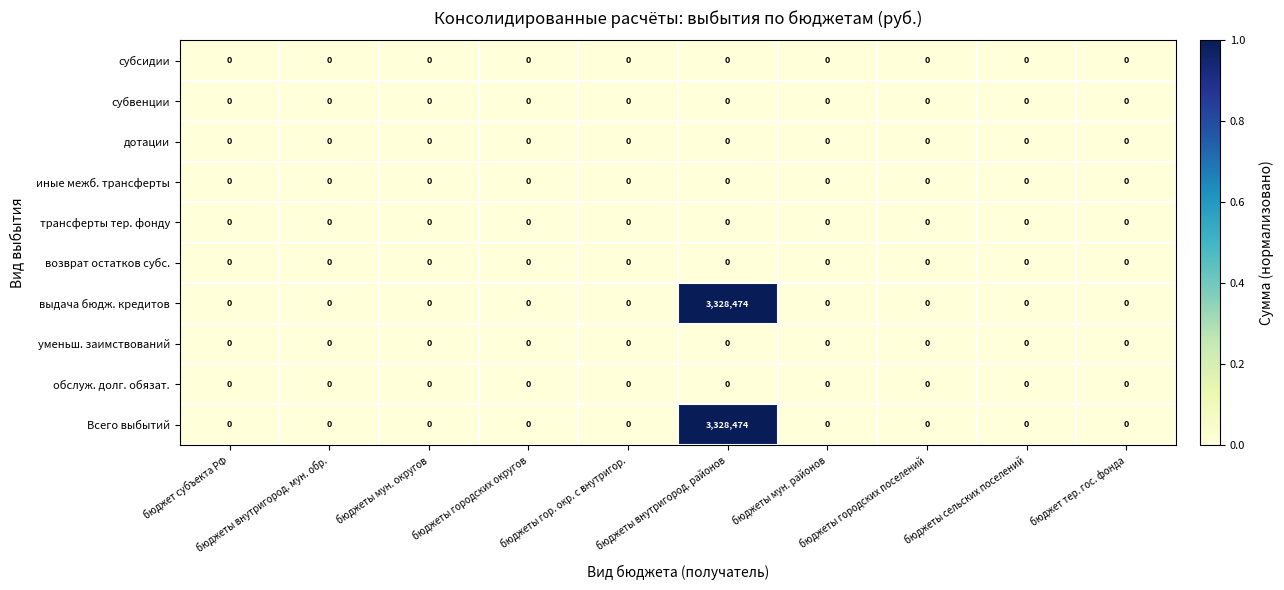

What is the sum of all выдача бюдж. кредитов values?

3328474